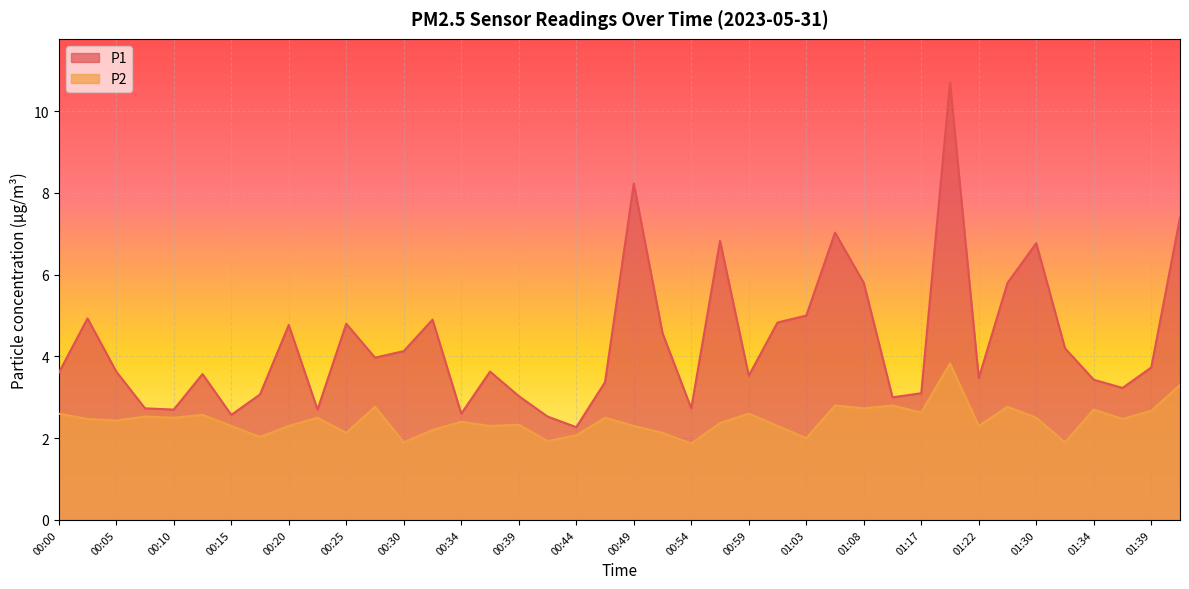

How many categories are shown in the chart?

40